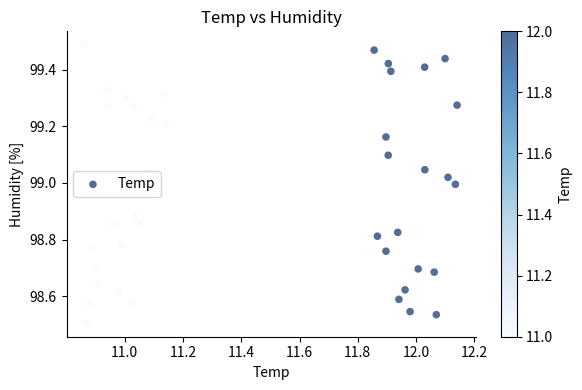

What is the range of Y values (max minus min)?

1.0